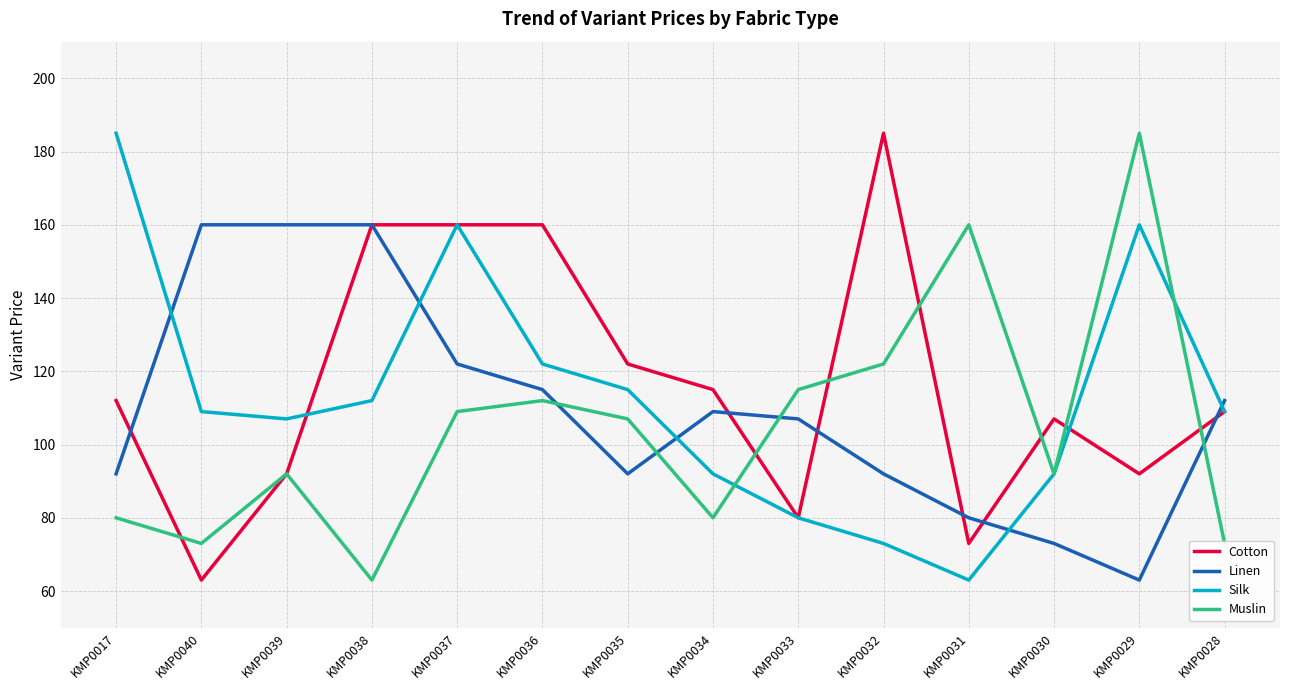

Between KMP0038 and KMP0035, which series saw the biggest shift?

Linen